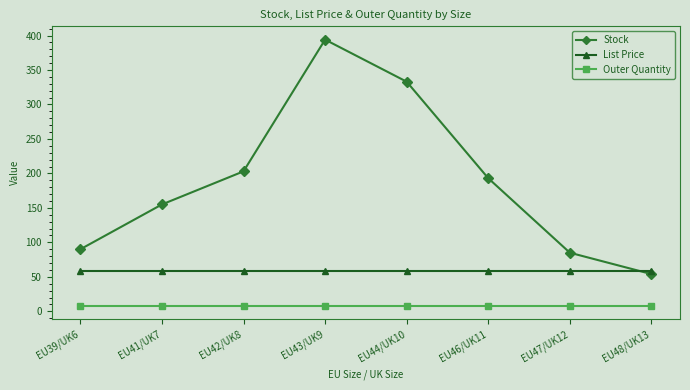

What are all the series names shown in the legend?

Stock, List Price, Outer Quantity